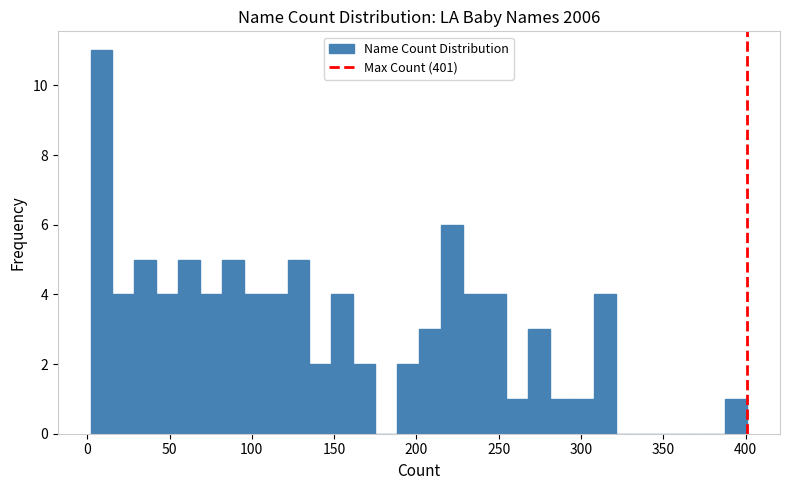

Read against the x-axis, roughly where is the centre of the tallest bar?

10